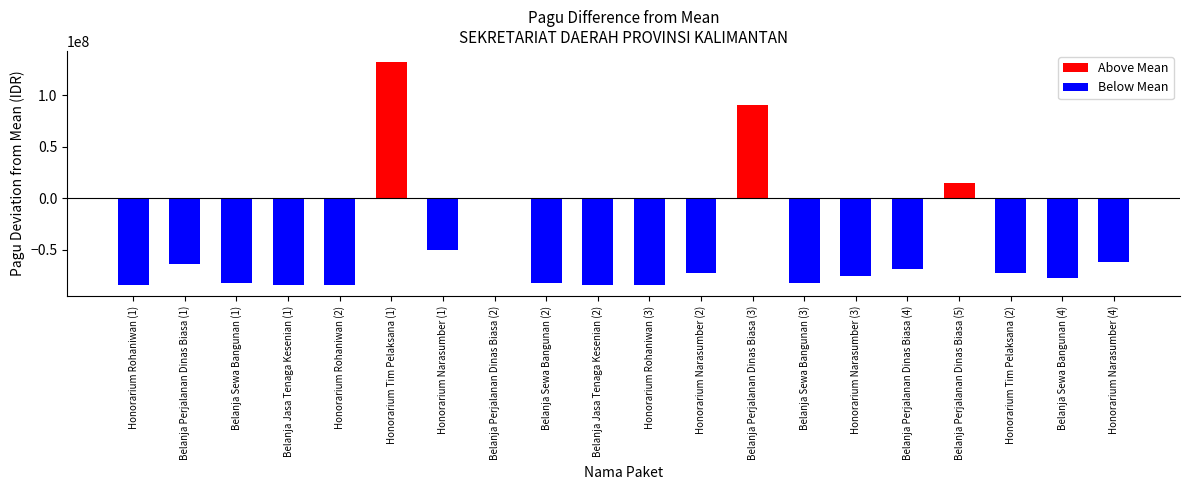

How many series are shown in this chart?

1